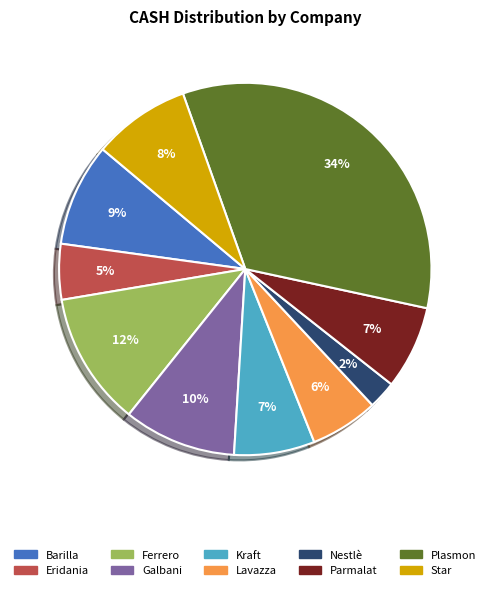

Which category has the smallest portion of the pie?

Nestlè